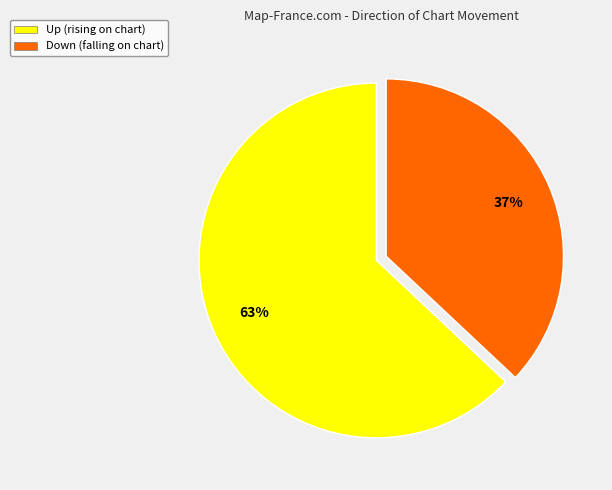

Rank the categories by value from highest to lowest.

Up (rising on chart), Down (falling on chart)